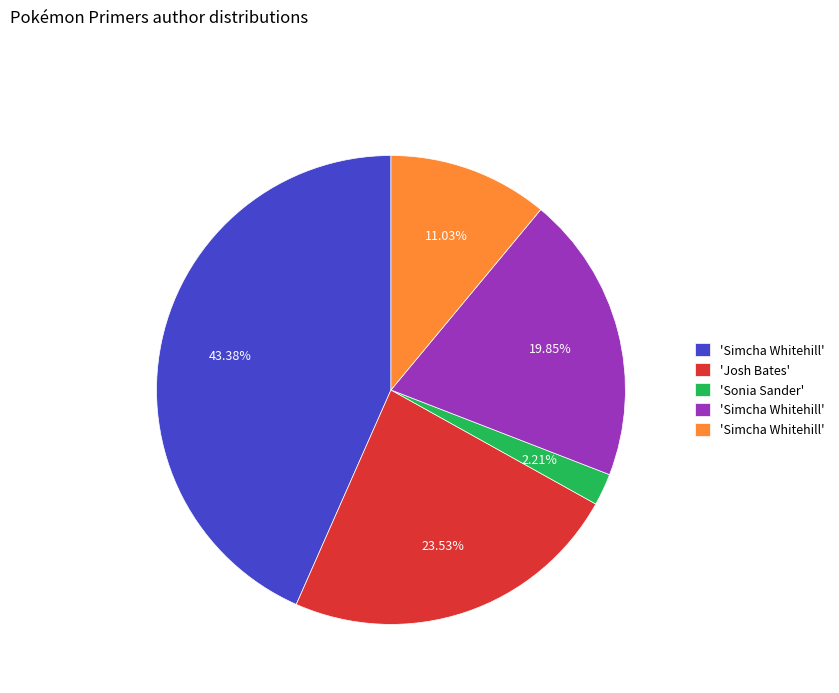

Is there any slice that represents more than half of the pie?

No